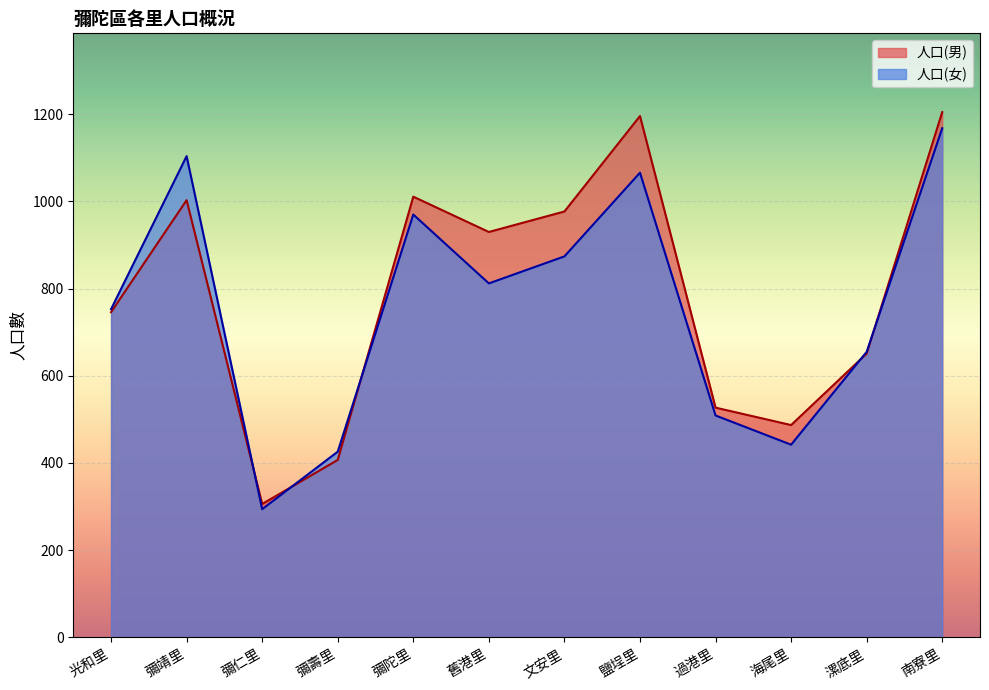

True or false: 人口(男) has more than 1 points higher than both neighbors.

True